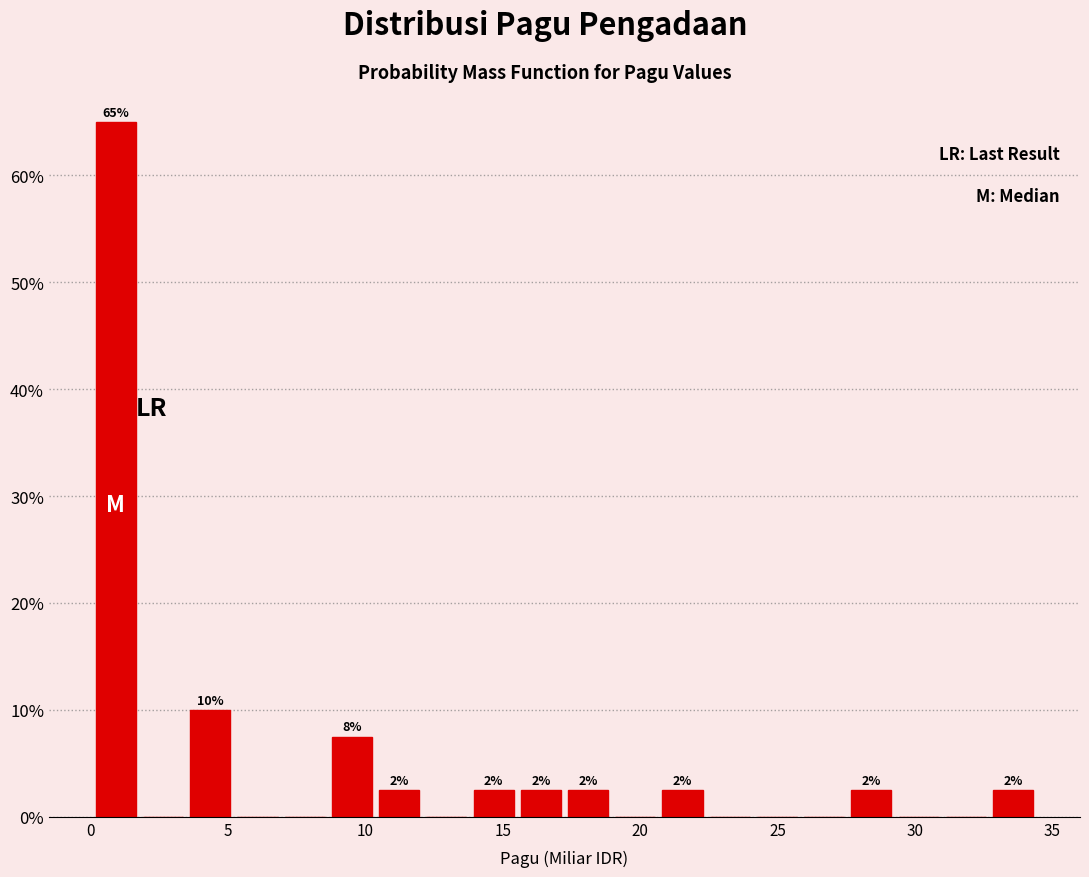

Read against the x-axis, roughly where is the centre of the tallest bar?

1.0